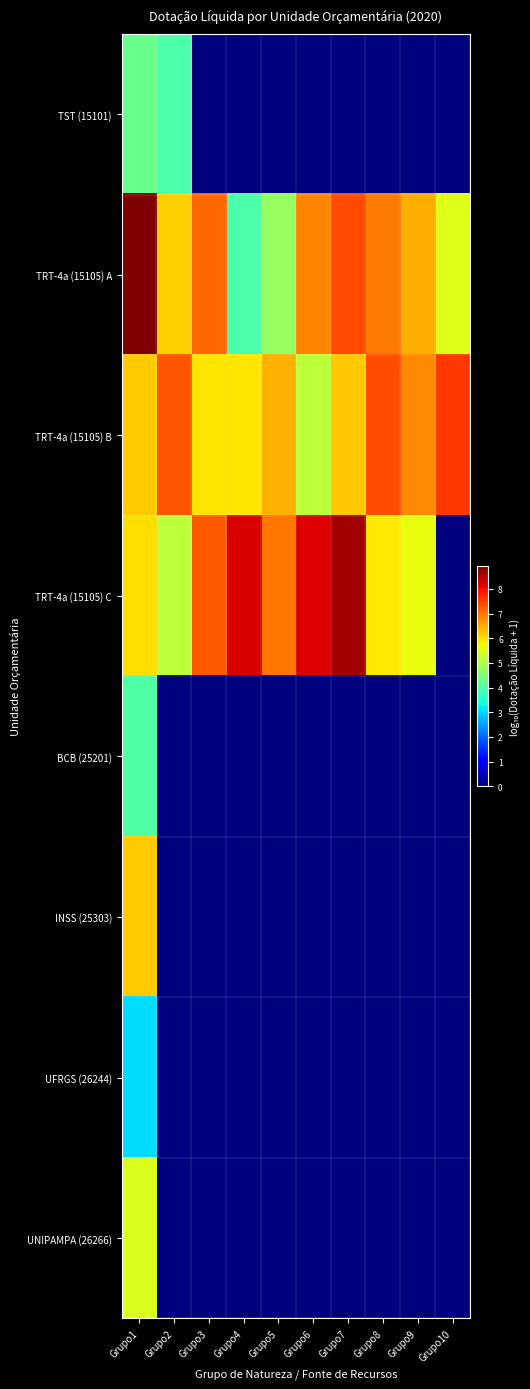

What is the maximum value shown in the chart?

8.9